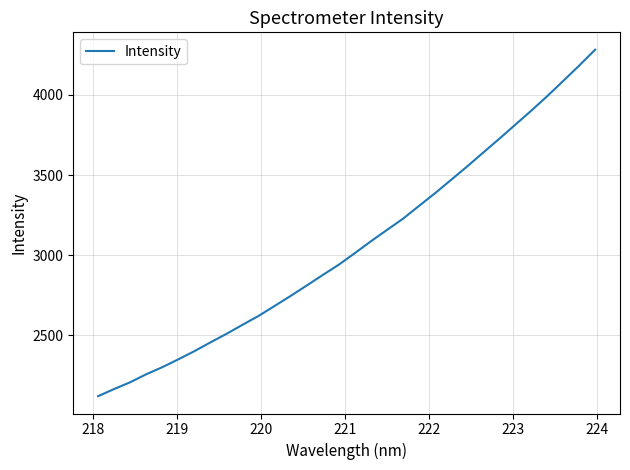

What is the greatest value displayed?

4282.4